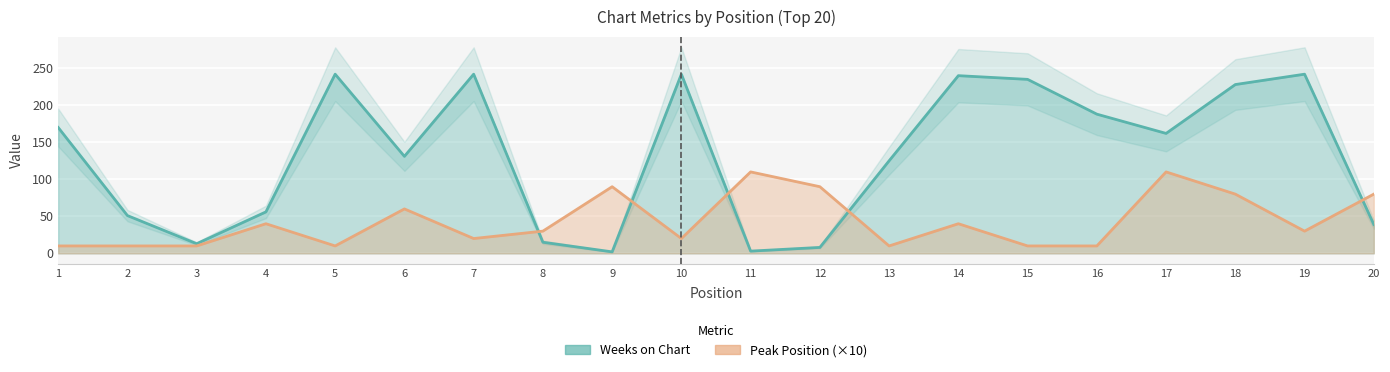

Is the value of Weeks on Chart at 2 greater than the value of Peak Position at 15?

Yes